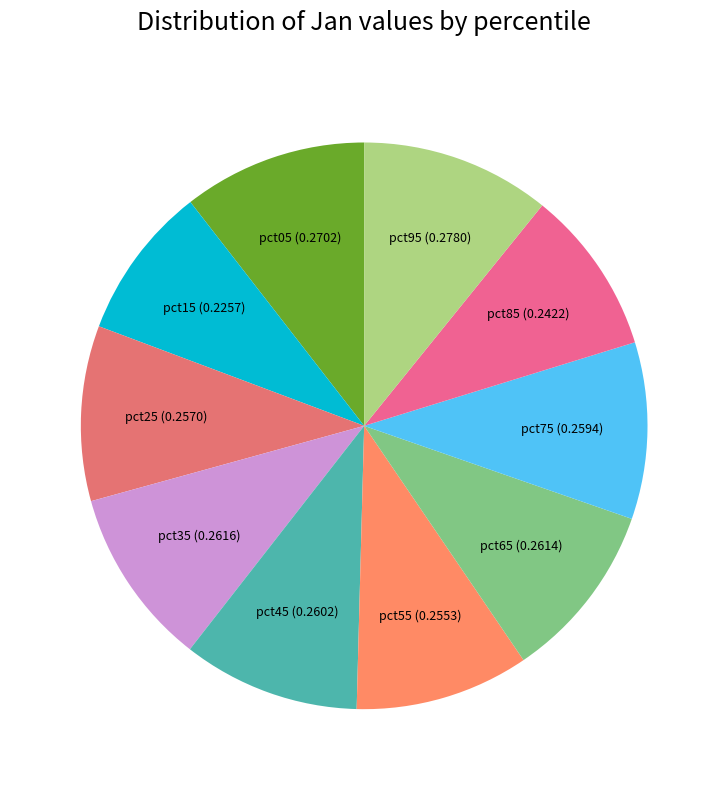

What is the smallest slice in the pie chart?

pct15